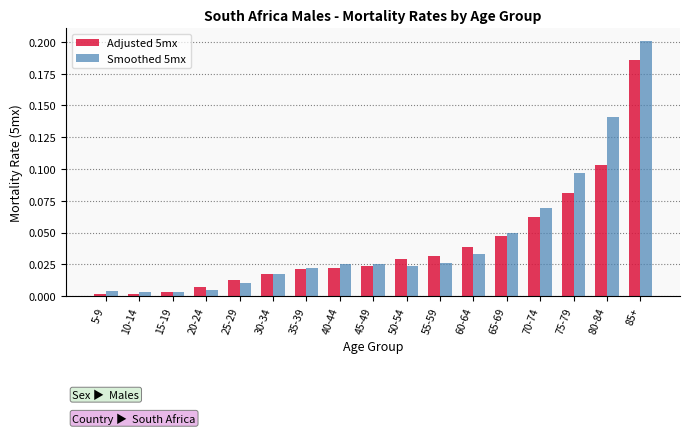

Rank the series by their average value, from highest to lowest.

Smoothed 5mx, Adjusted 5mx